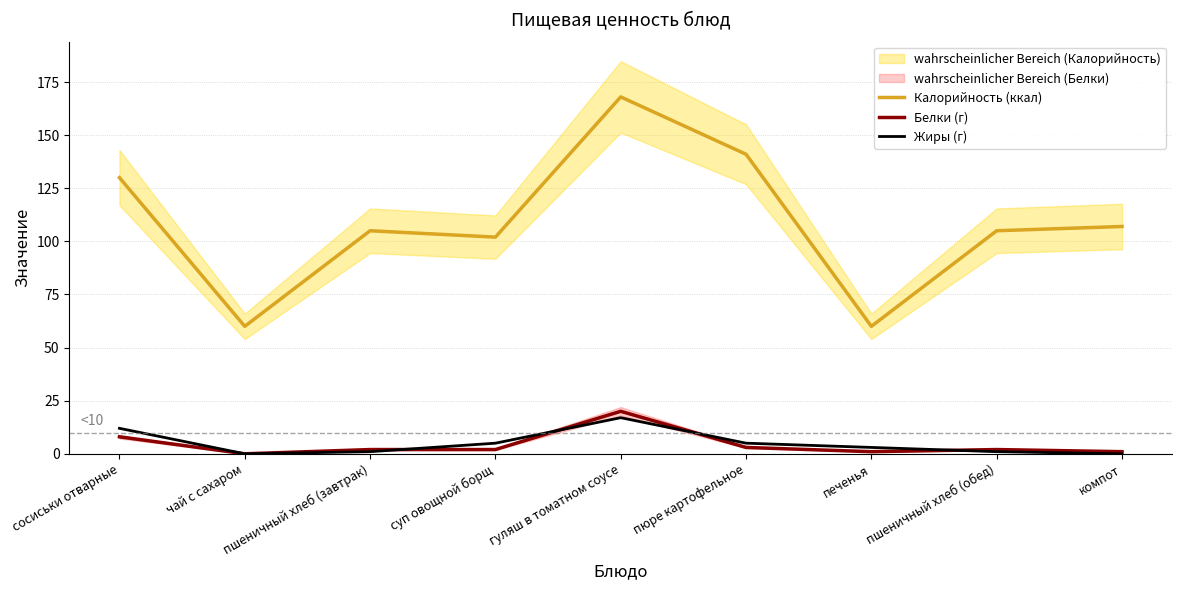

What position from the left is компот?

9